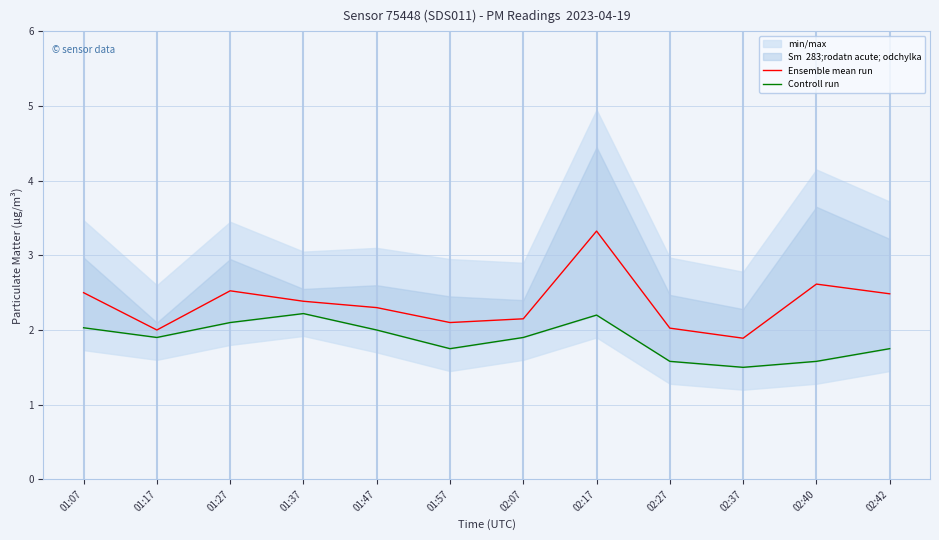

What is the sum of all Controll run values?

22.5